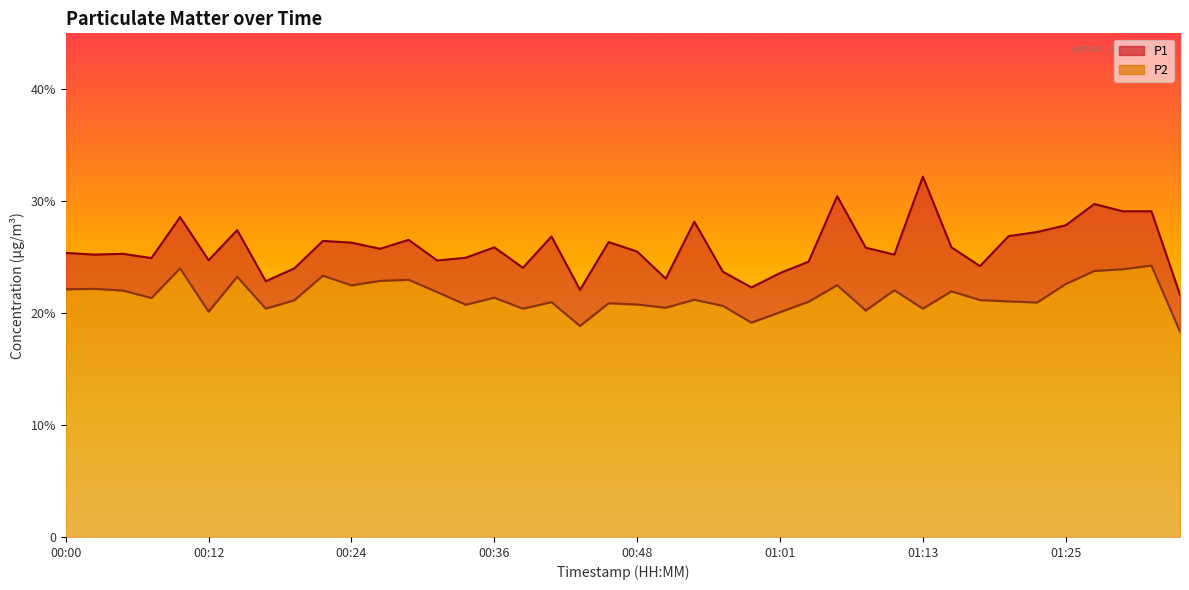

True or false: P1 has a value of 36.2 at 00:36.

False